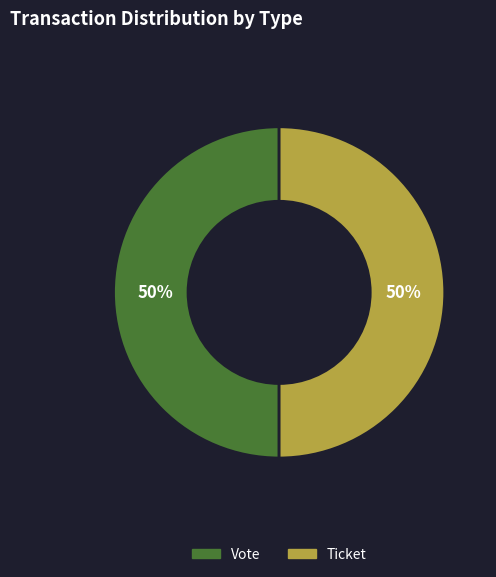

How many slices are in this pie chart?

2